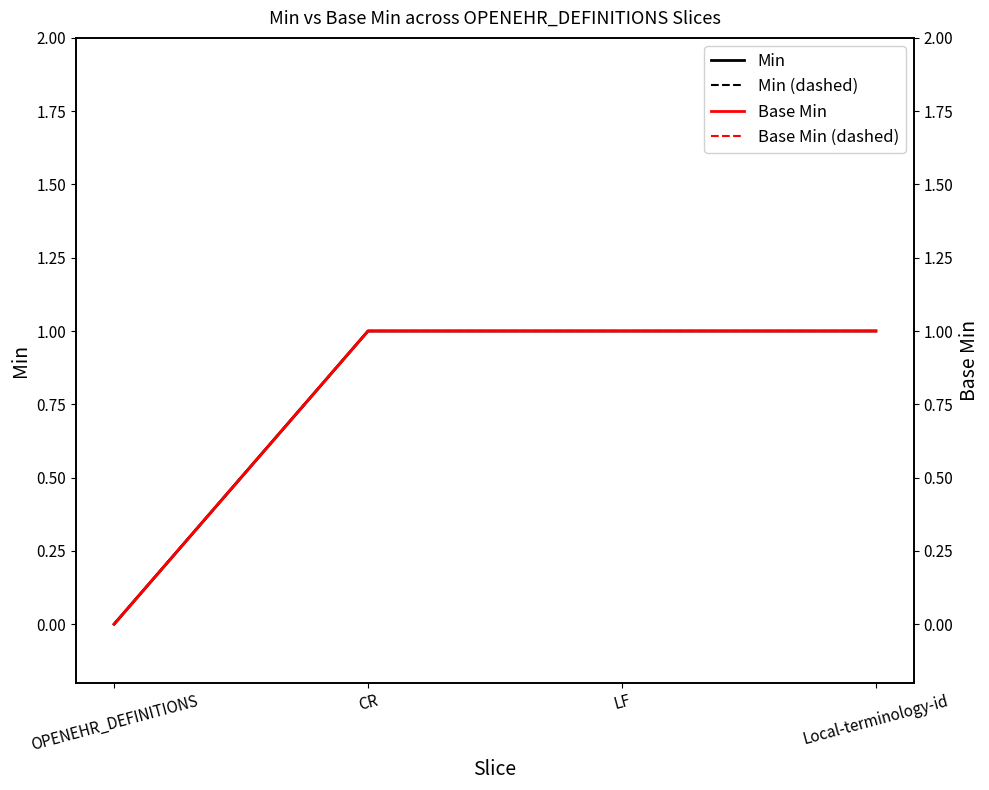

Does the chart display data point markers on the line(s)?

No